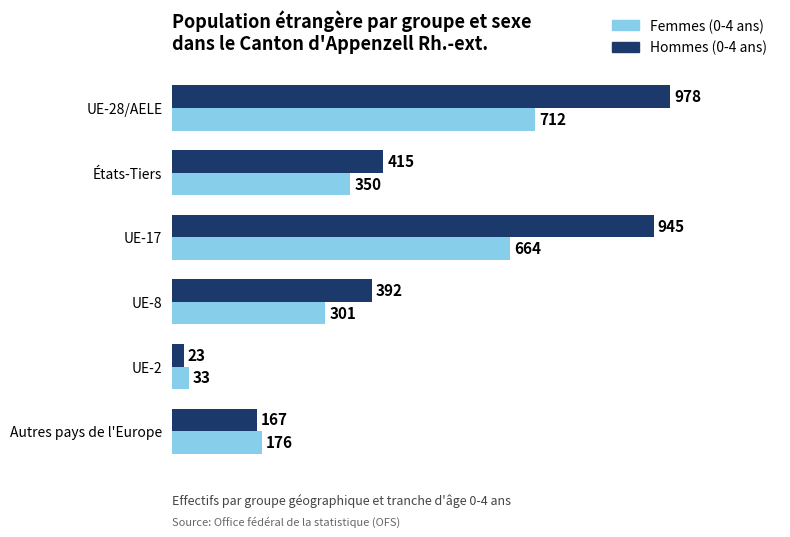

What is the difference between the maximum and minimum values in the Femmes (0-4 ans) series?

679